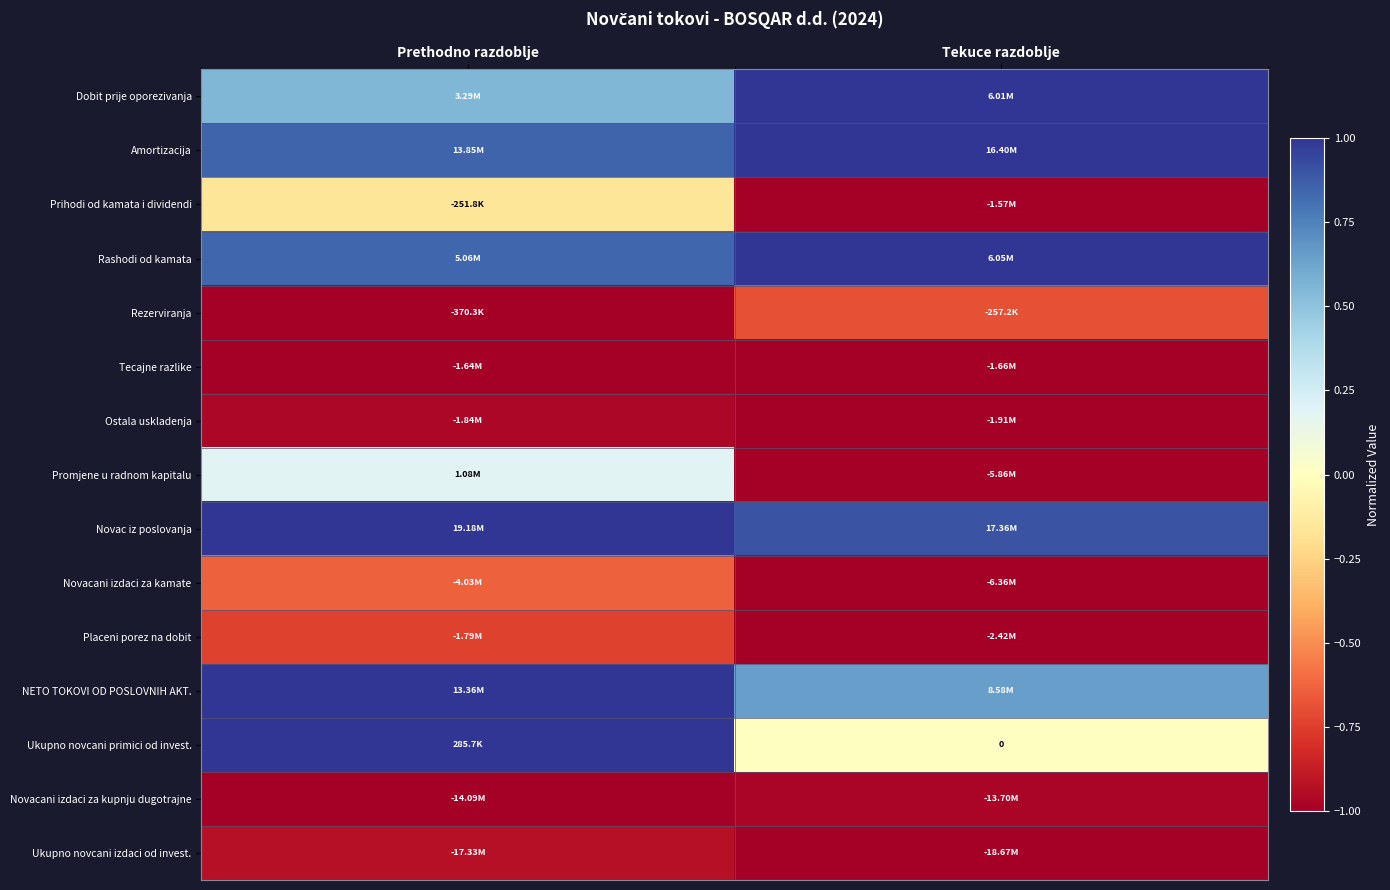

At which label is Dobit prije oporezivanja closest to 0?

Prethodno razdoblje